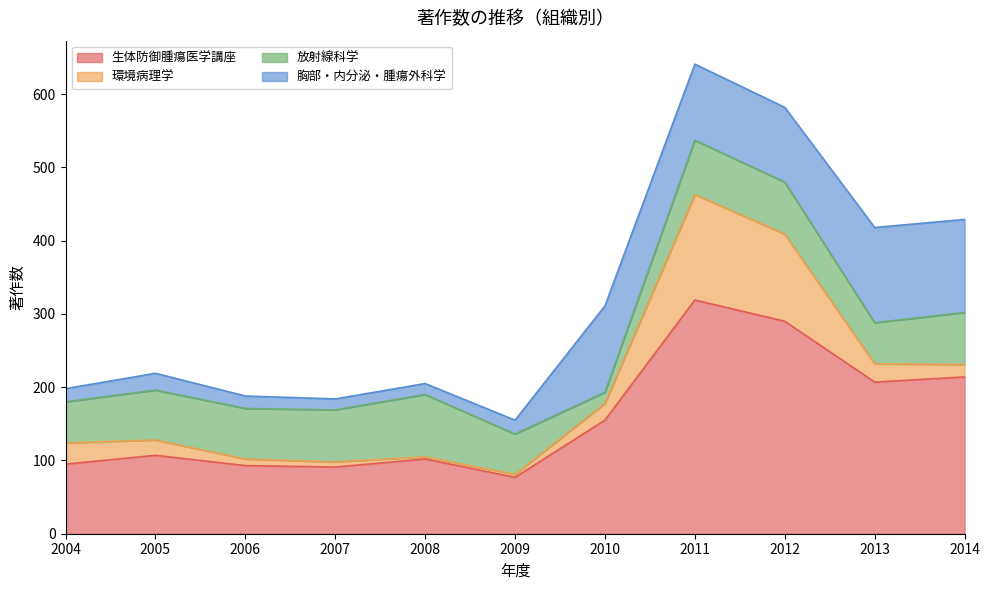

Reading left to right, list all the values displayed in this chart.

生体防御腫瘍医学講座: 2004=95	2005=107	2006=93	2007=91	2008=102	2009=77	2010=155	2011=319	2012=290	2013=207	2014=214
環境病理学: 2004=29	2005=21	2006=9	2007=7	2008=3	2009=4	2010=23	2011=144	2012=119	2013=25	2014=17
放射線科学: 2004=56	2005=68	2006=69	2007=71	2008=85	2009=55	2010=15	2011=74	2012=71	2013=56	2014=71
胸部・内分泌・腫瘍外科学: 2004=18	2005=23	2006=17	2007=15	2008=15	2009=19	2010=118	2011=104	2012=102	2013=130	2014=127